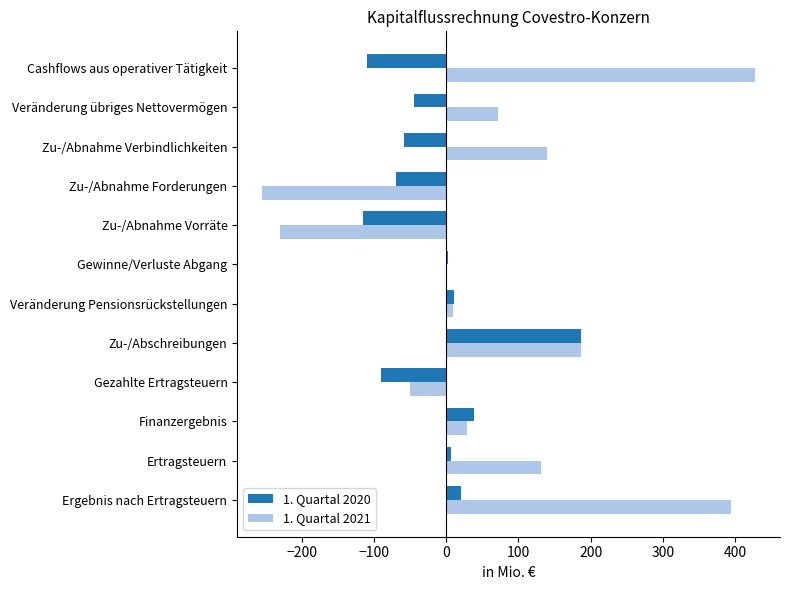

At which category is the sum across all series the highest?

Ergebnis nach Ertragsteuern